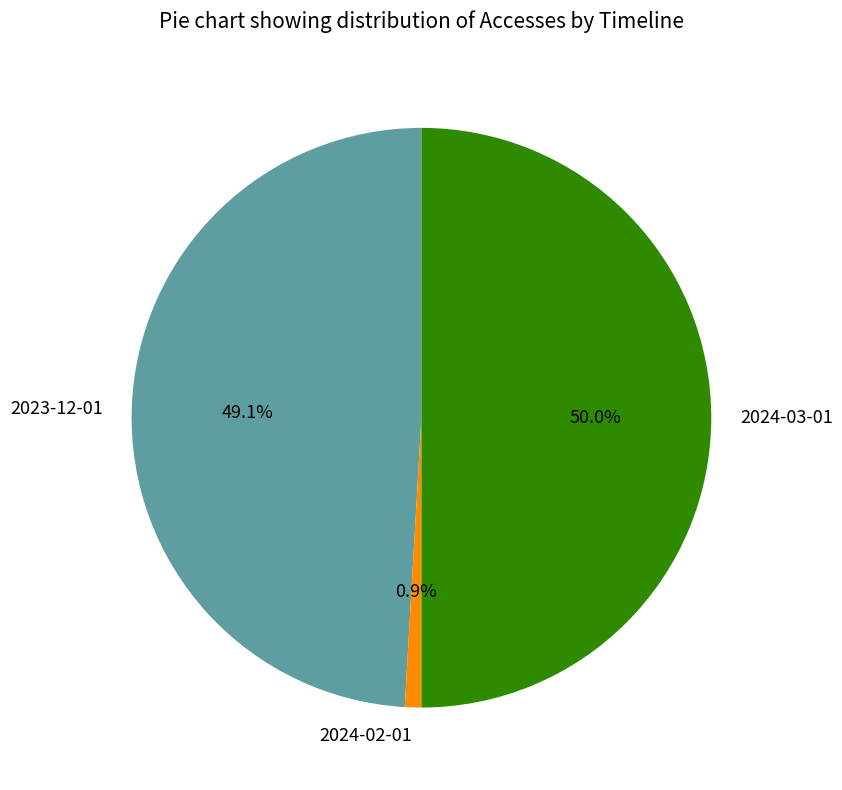

Do 2024-03-01 and 2024-02-01 together represent more than half of the pie?

Yes